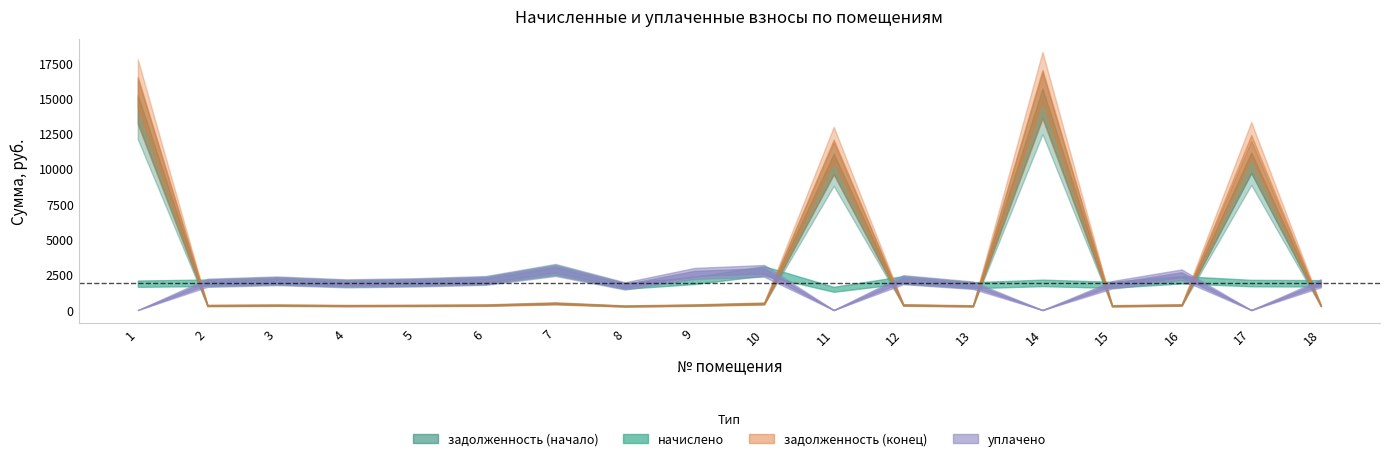

Reading left to right, extract all data points from this chart.

задолженность (начало): 1=14217.6	2=321.8	3=344.9	4=315.4	5=326.9	6=349.2	7=473.0	8=284.4	9=349.2	10=462.2	11=10342.3	12=357.8	13=293.0	14=14645.4	15=298.1	16=357.1	17=10414.8	18=315.4
начислено: 1=1866.2	2=1931.0	3=2069.3	4=1892.2	5=1961.3	6=2095.2	7=2838.2	8=1706.4	9=2095.2	10=2773.4	11=1468.8	12=2147.0	13=1758.2	14=1922.4	15=1788.5	16=2142.7	17=1909.4	18=1892.2
задолженность (конец): 1=15426.9	2=321.8	3=344.9	4=315.4	5=326.9	6=349.2	7=473.0	8=284.4	9=349.2	10=462.2	11=11278.5	12=357.8	13=293.0	14=15891.1	15=298.1	16=357.1	17=11575.6	18=315.4
уплачено: 1=0.0	2=1931.0	3=2069.3	4=1892.2	5=1961.3	6=2095.2	7=2838.2	8=1706.4	9=2593.0	10=2773.4	11=0.0	12=2147.0	13=1758.2	14=0.0	15=1788.5	16=2499.8	17=0.0	18=1892.2